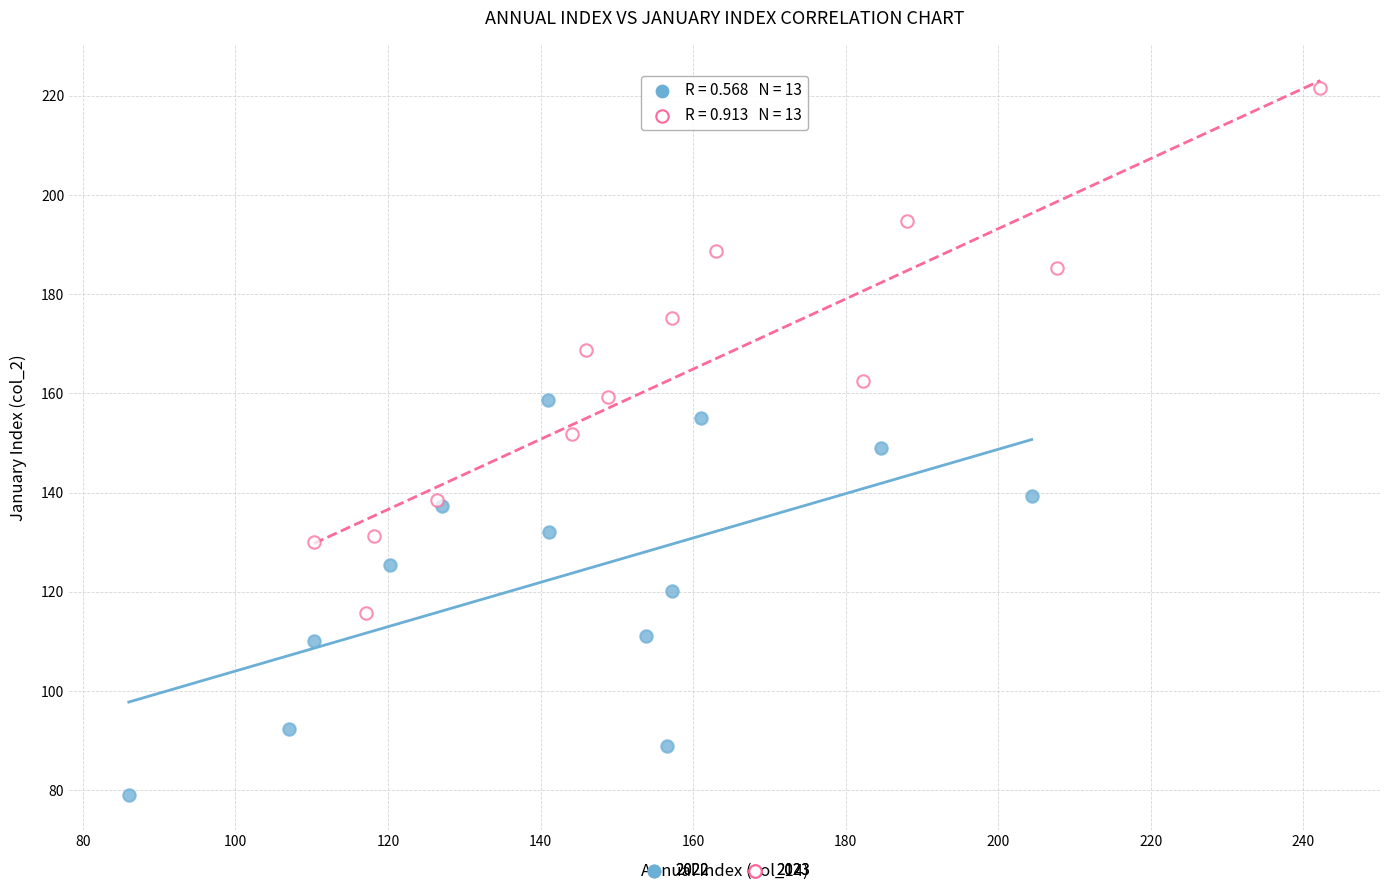

Which series reaches the minimum Y coordinate?

2022